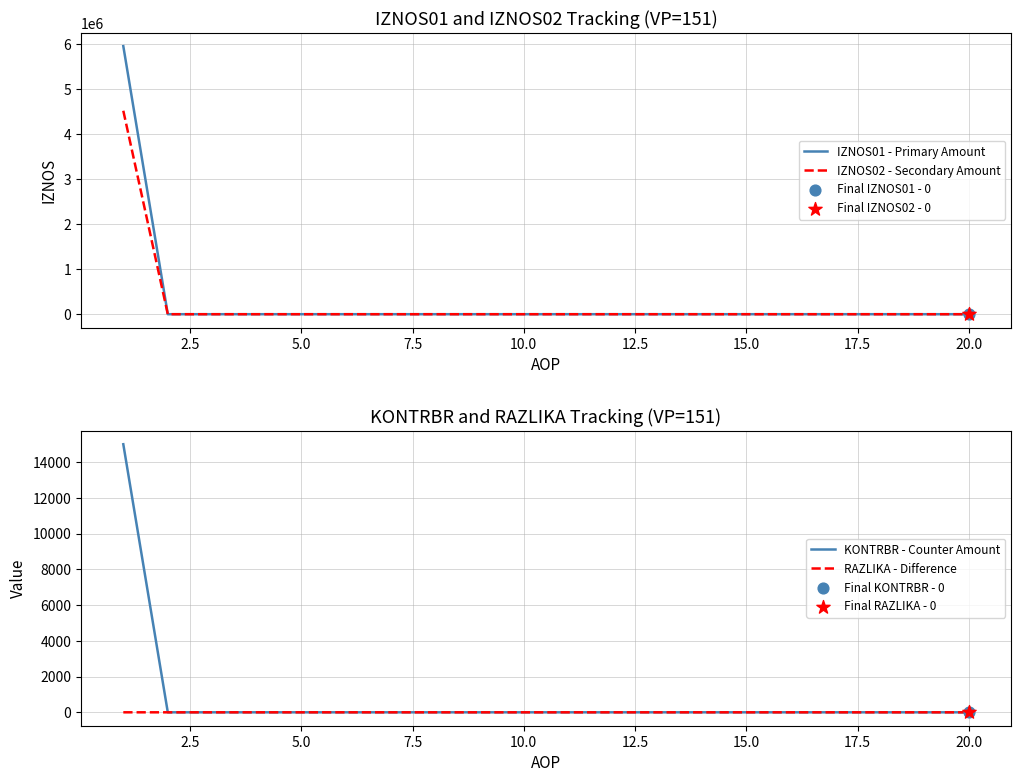

Which series has the largest total across all categories?

IZNOS01 - Primary Amount